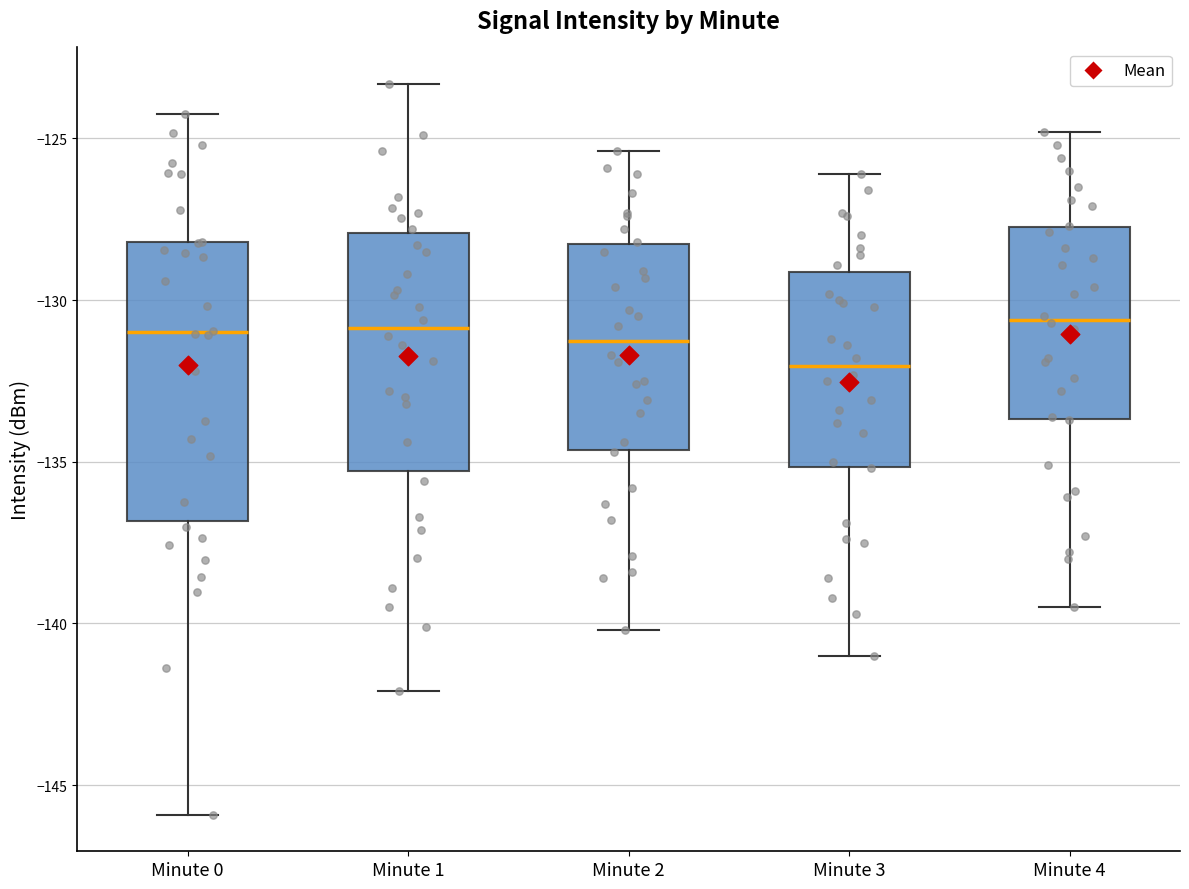

Where does the median line of the box for Minute 4 sit on the y-axis? The values are not printed on the chart, so give them approximately, as read against the axis.

-130.5